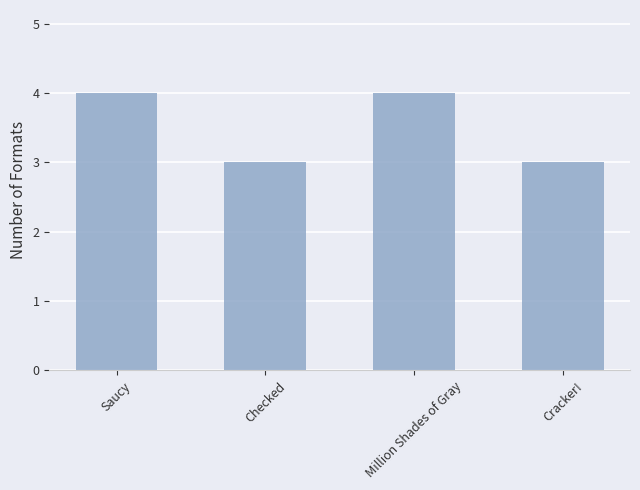

The chart shows a value of 4 at Saucy. True or false?

True